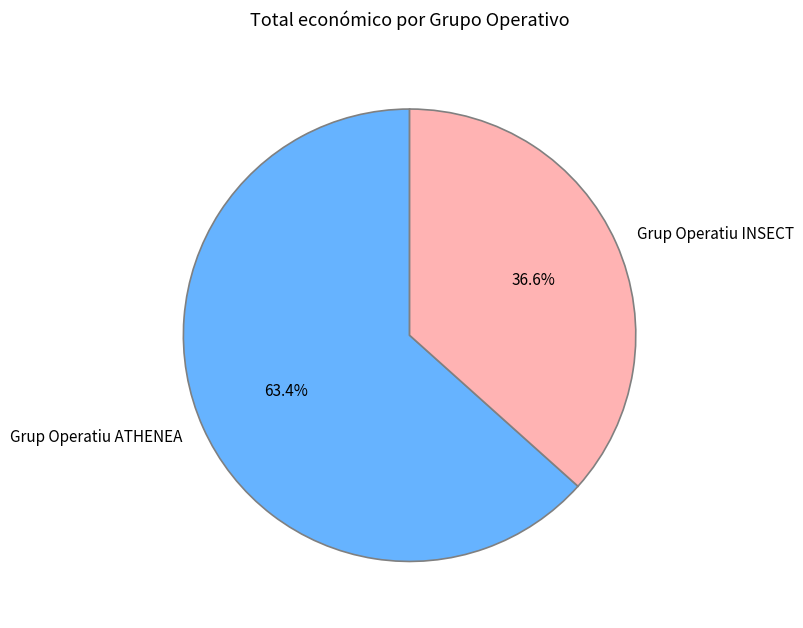

To the nearest percent, what is the difference between the largest and smallest slice percentages?

27%